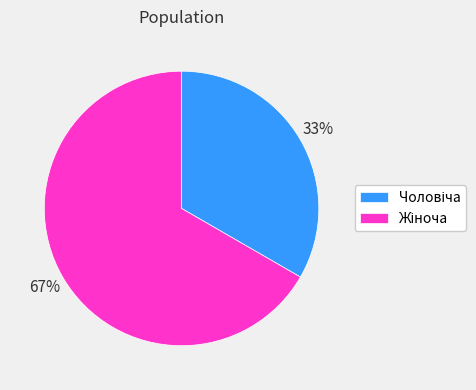

How many segments does this pie chart have?

2